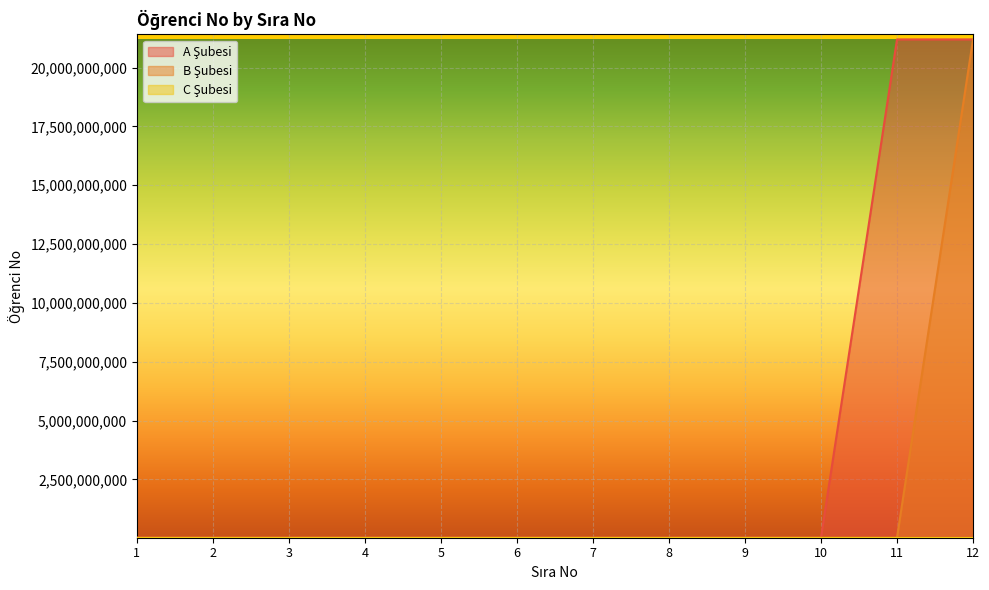

Rank the series at 7 from lowest to highest value.

B Şubesi, A Şubesi, C Şubesi